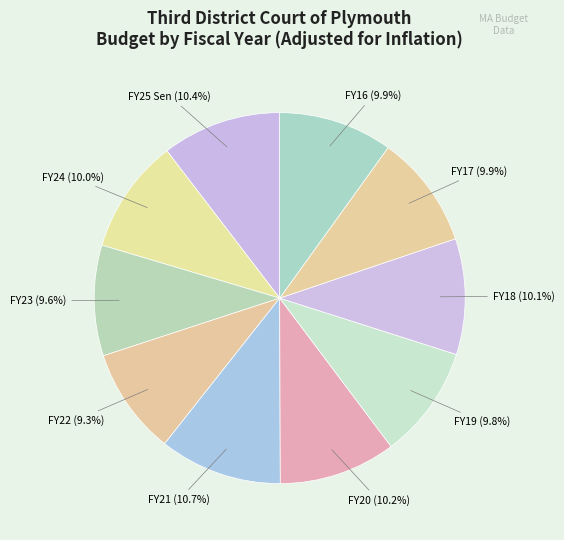

Count the number of slices in the pie.

10